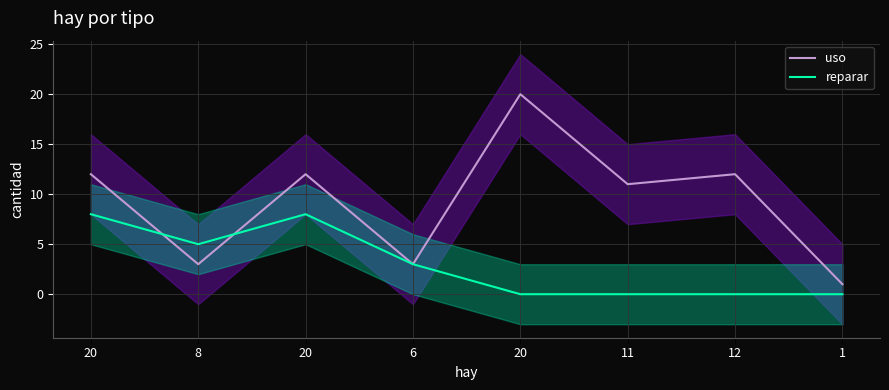

Does the chart have visible grid lines?

Yes